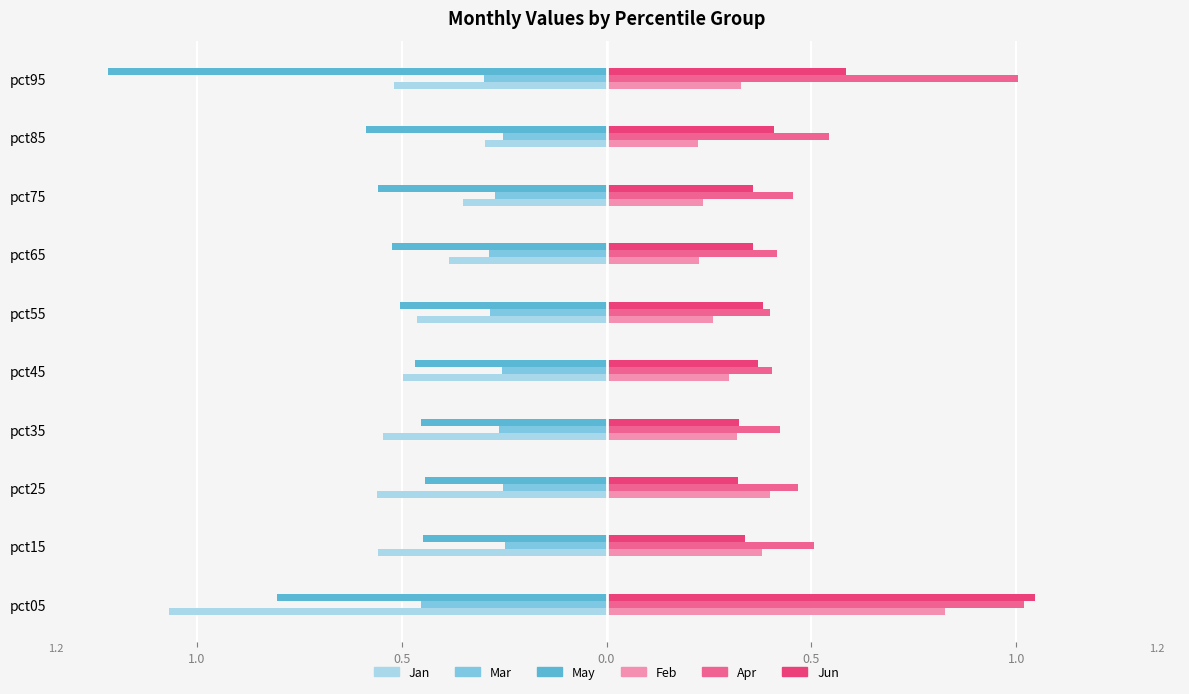

What are all the series names shown in the legend?

Jan, Mar, May, Feb, Apr, Jun